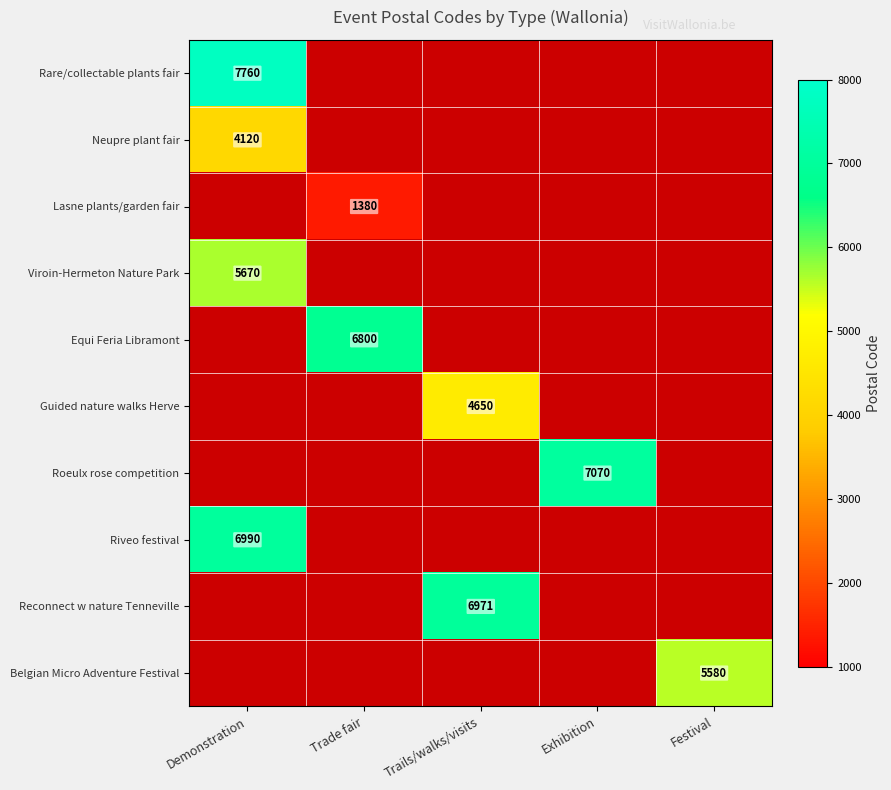

True or false: Belgian Micro Adventure Festival has a value of 5580 at Festival.

True